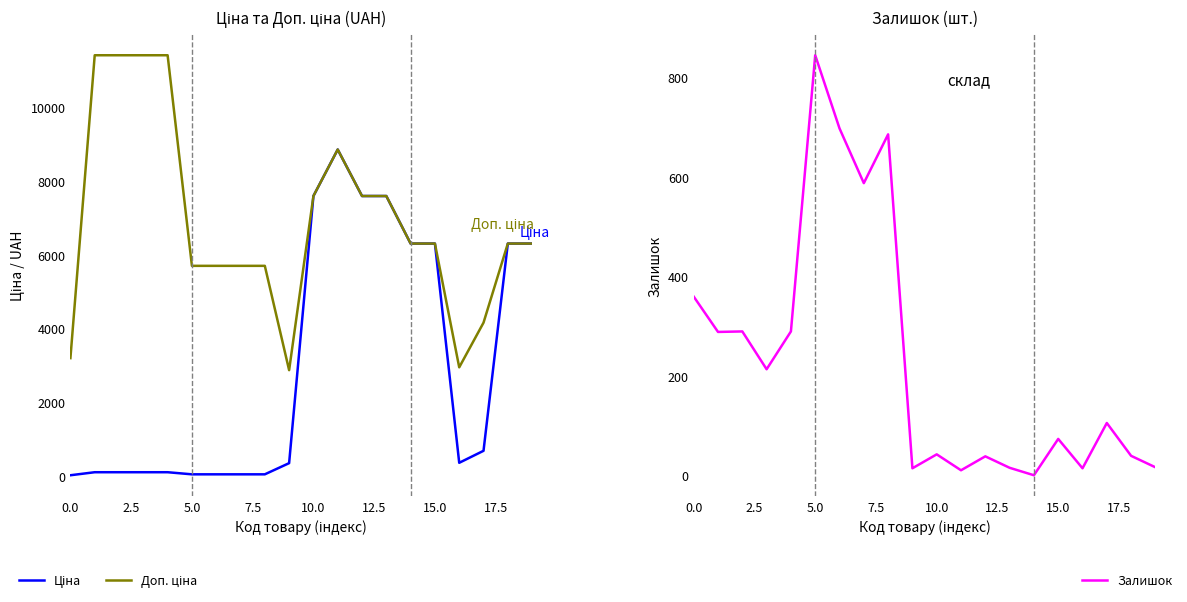

Where is the first local minimum for Ціна?

16